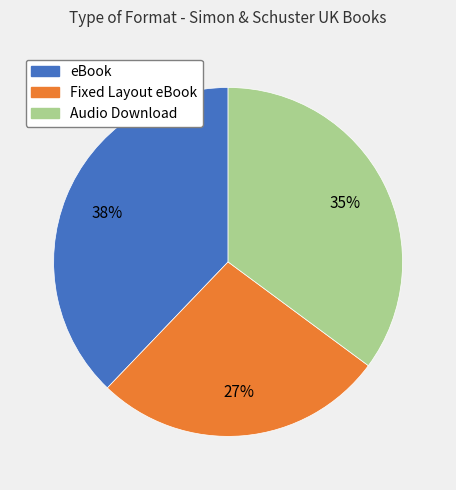

Which category has the biggest portion of the pie?

eBook